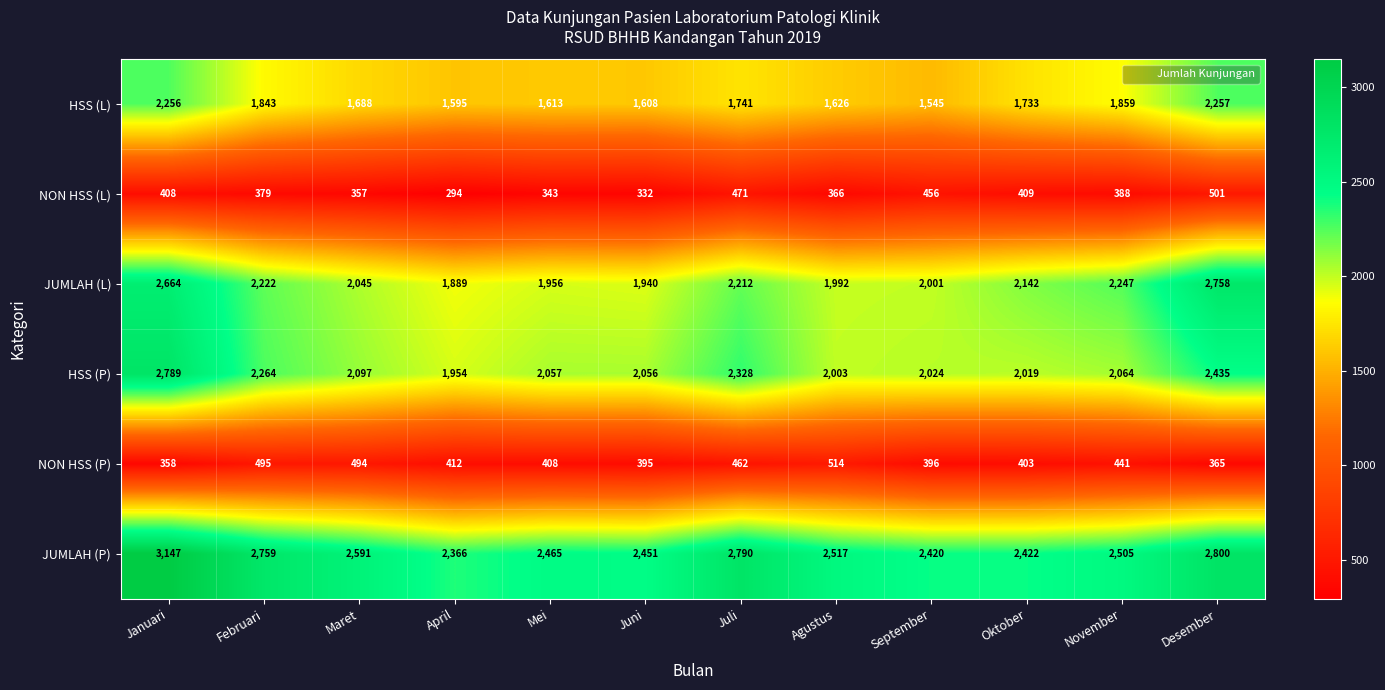

What is the total value across all series at Desember?

11116